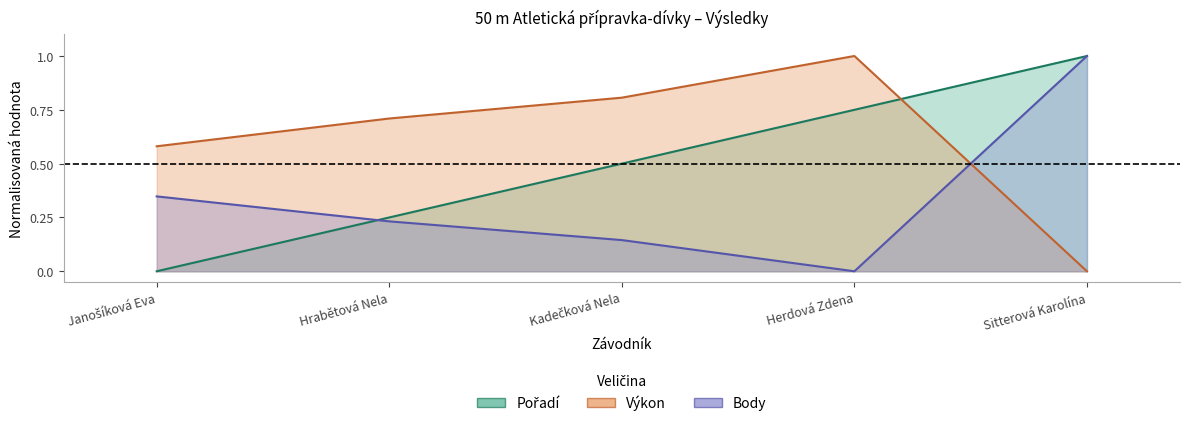

Rank the series by their maximum value, from highest to lowest.

Pořadí, Výkon, Body